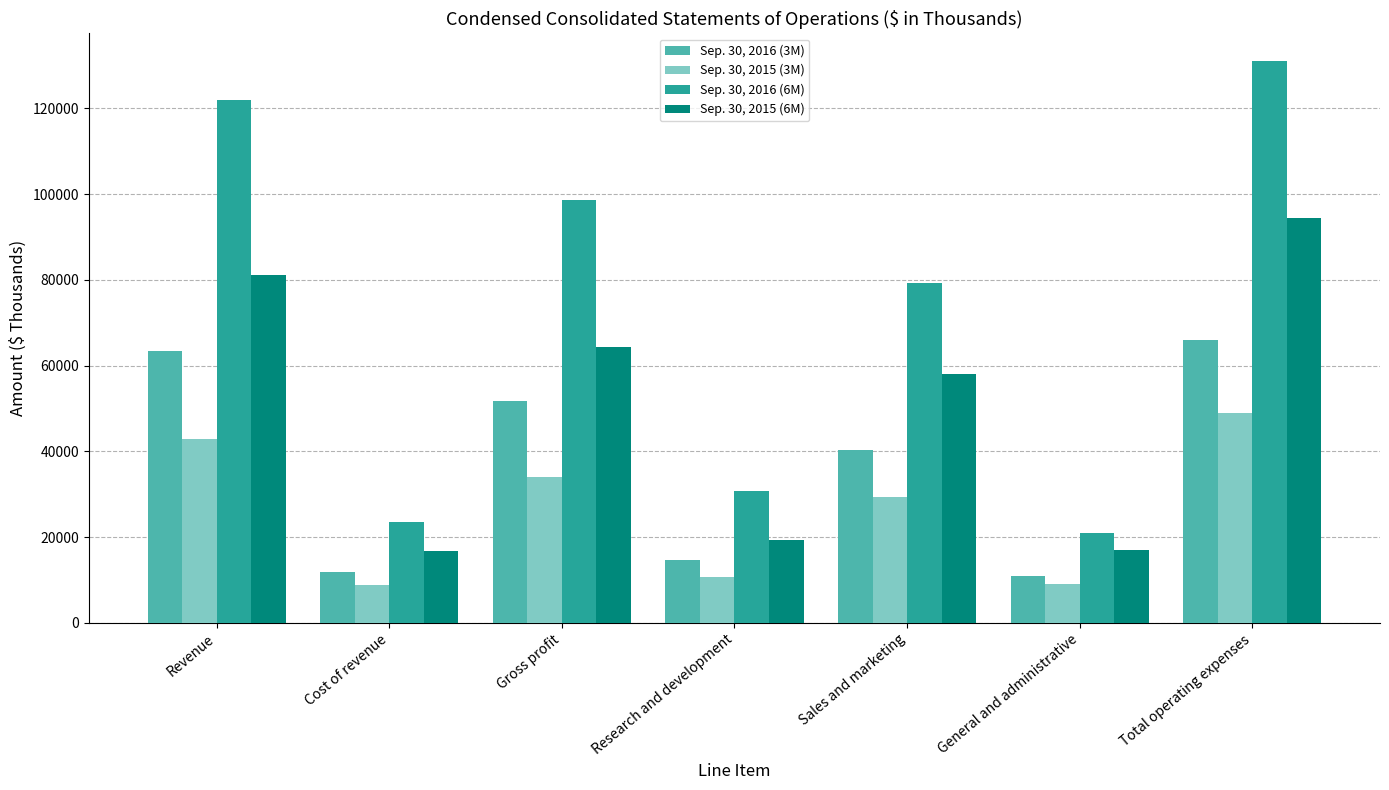

How many bars are there in total?

28